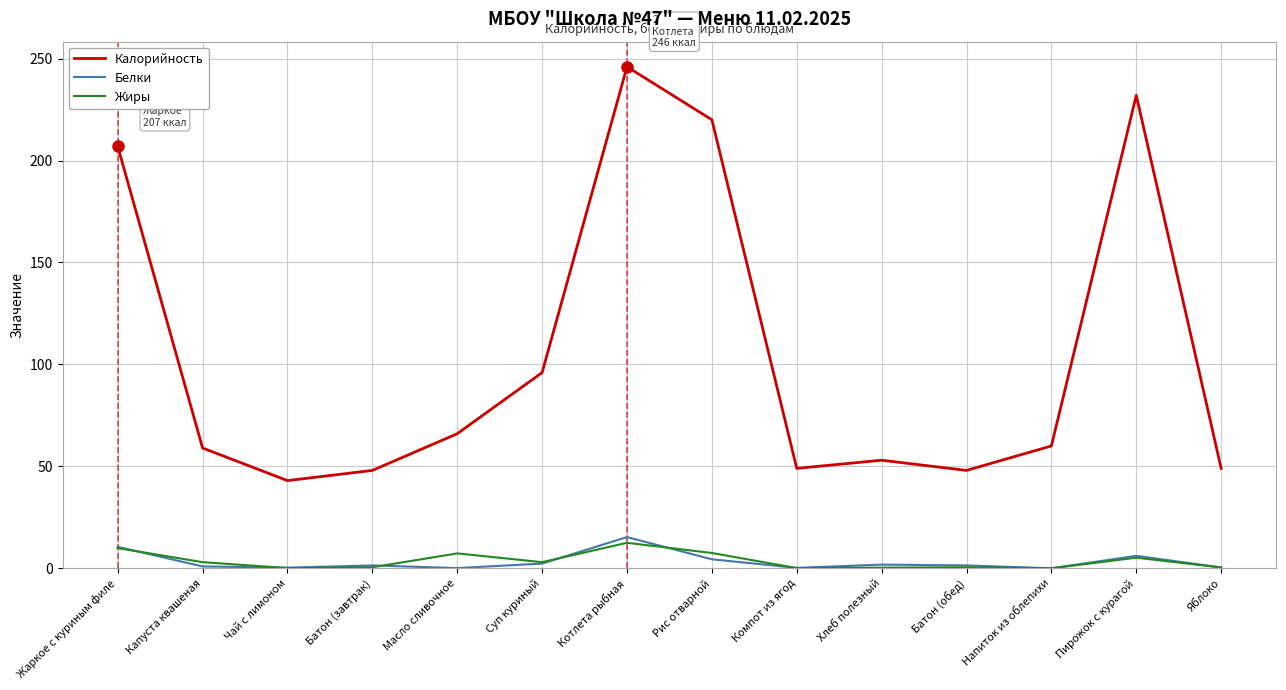

What is the difference between the second highest and minimum values in the Белки series?

10.5